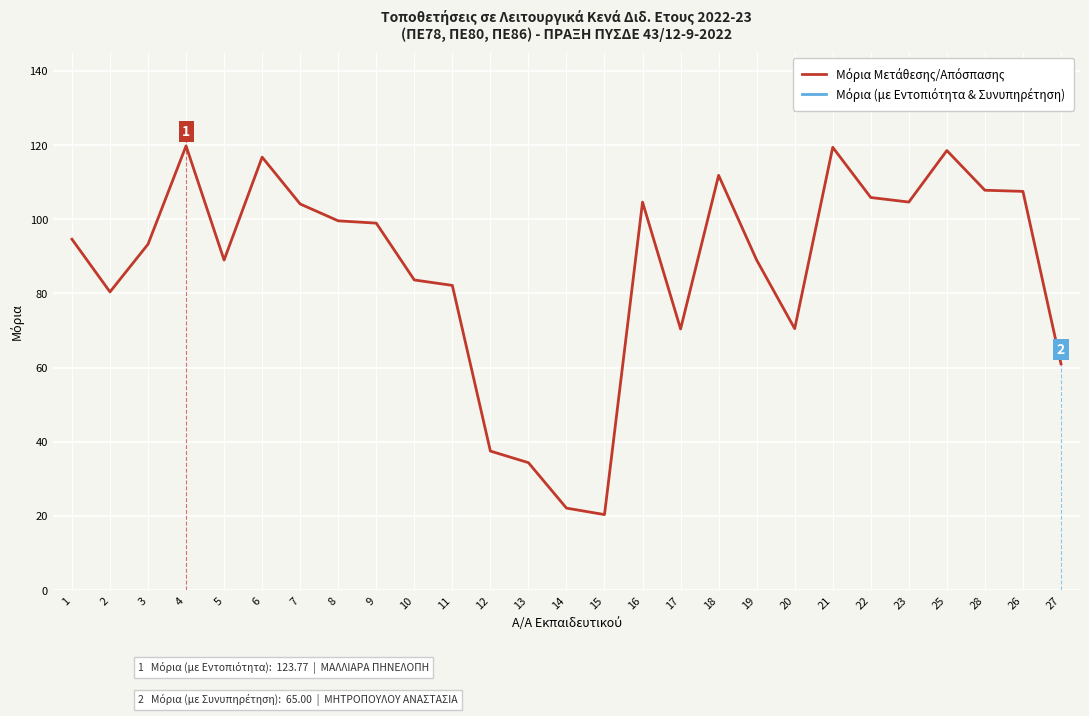

Is it true that Μόρια (με Εντοπιότητα & Συνυπηρέτηση) equals 65.0 at 27?

True